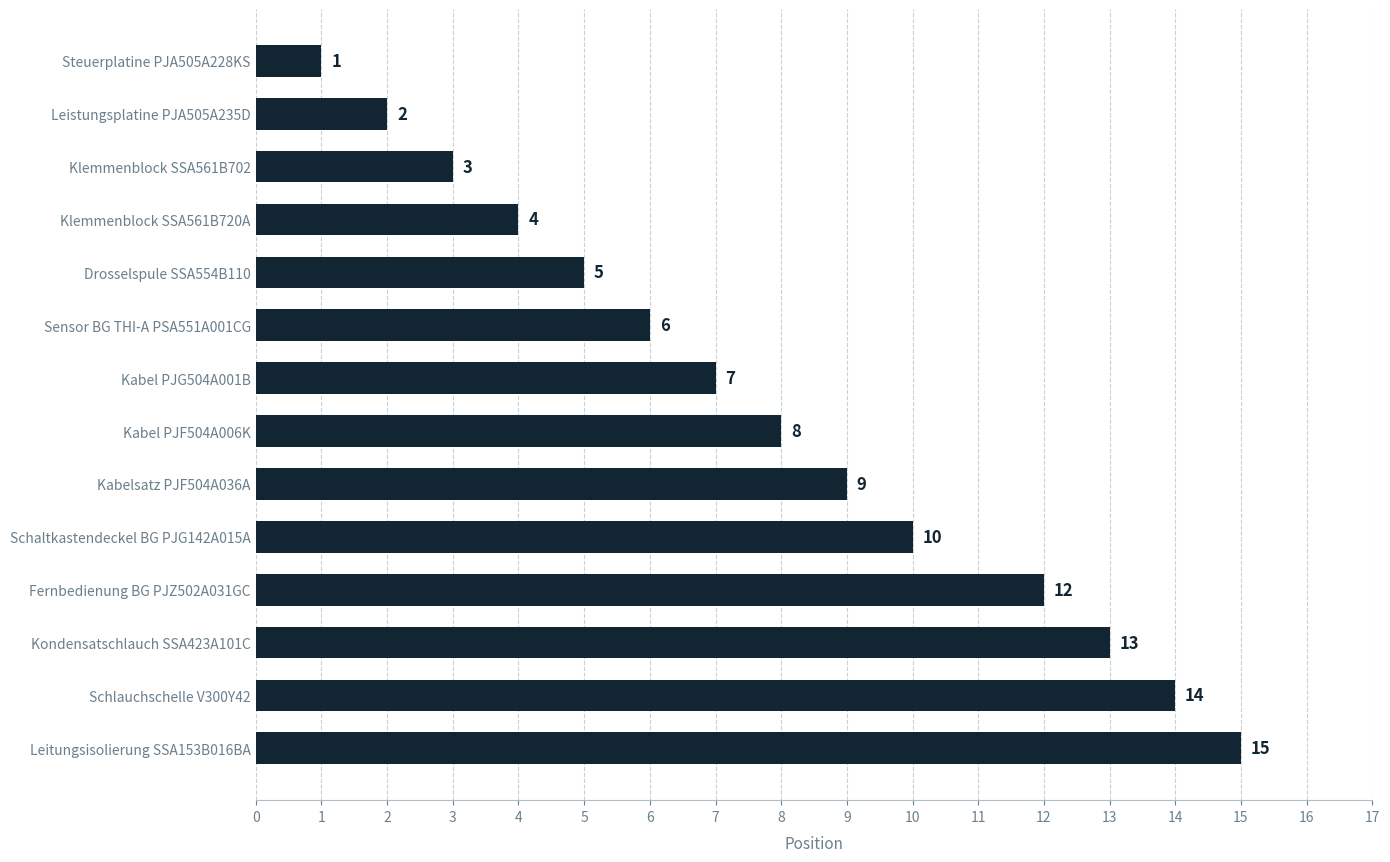

Between Leitungsisolierung SSA153B016BA and Kabel PJF504A006K, which is larger?

Leitungsisolierung SSA153B016BA